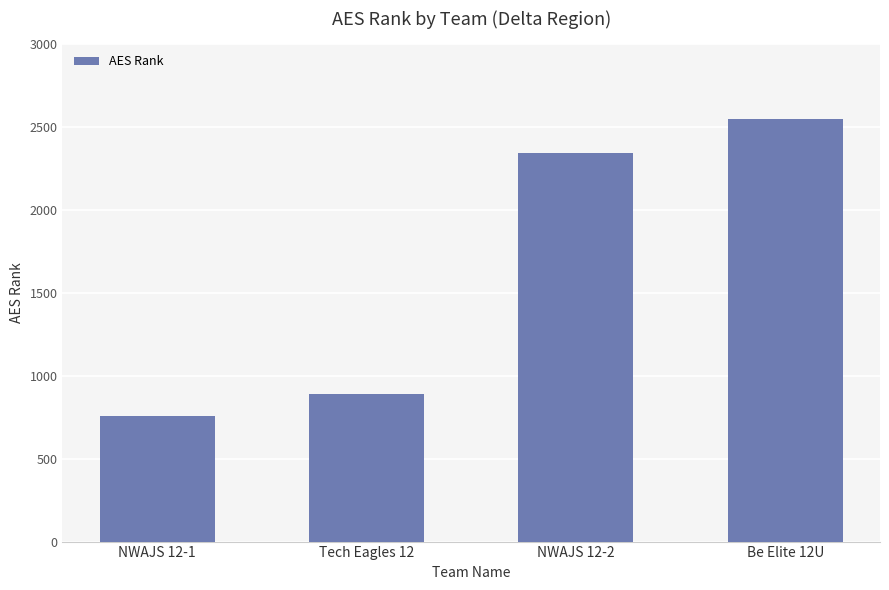

What is the ratio of the value at Be Elite 12U to the value at NWAJS 12-2?

1.1